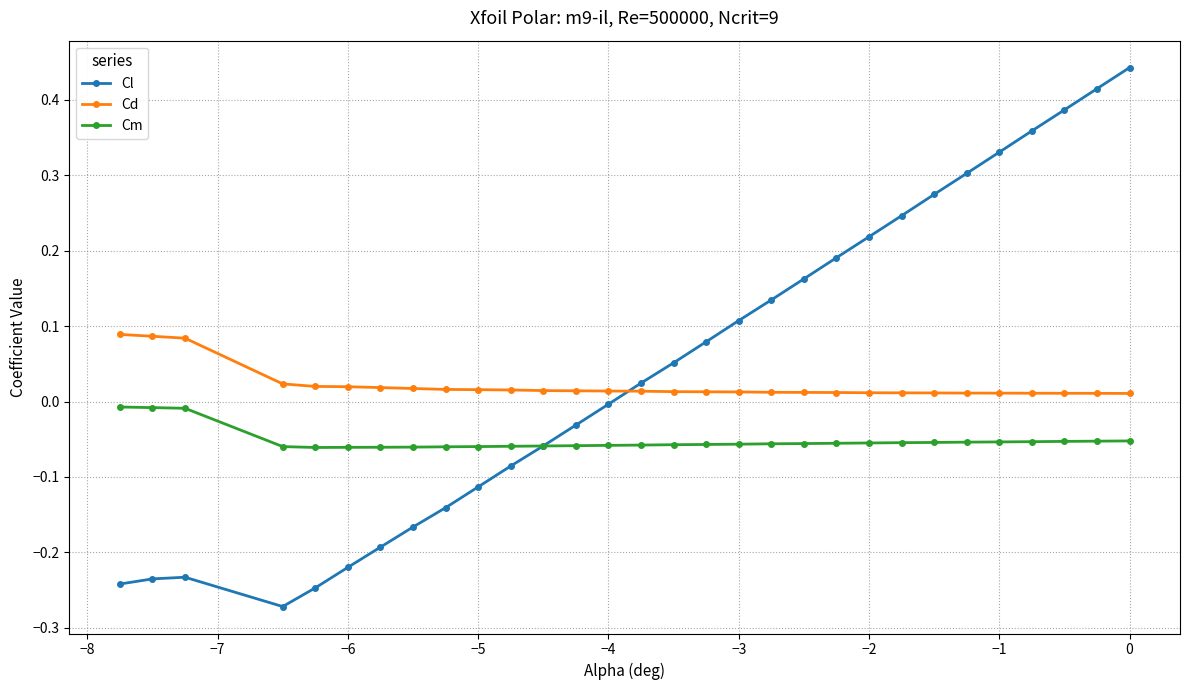

True or false: Cl has more than 0 points higher than both neighbors.

True